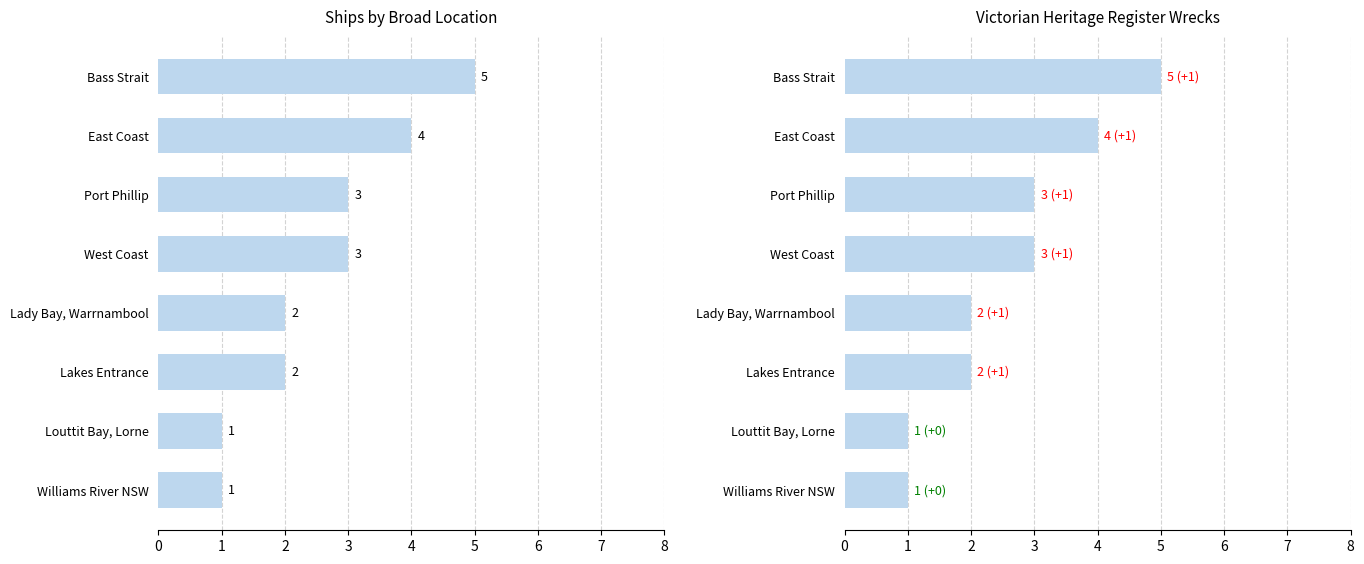

What is the maximum value for Count?

5